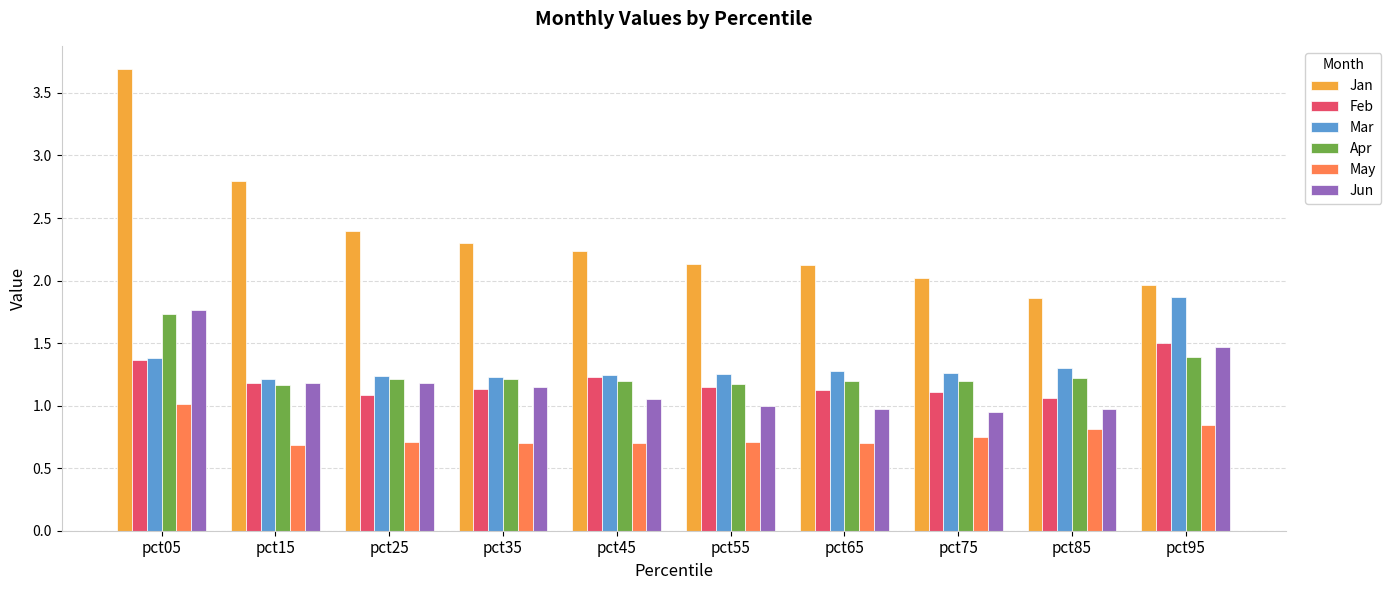

How many groups of bars are there?

10